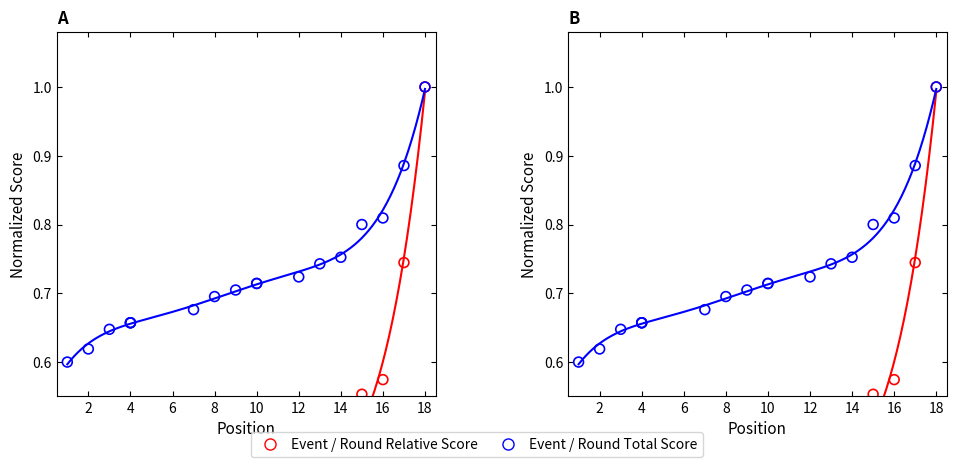

Which series has the widest spread of Y values?

Event Relative Score